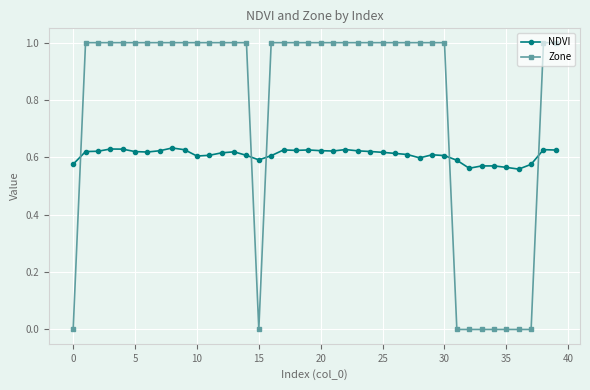

Which series has the widest spread of values?

Zone